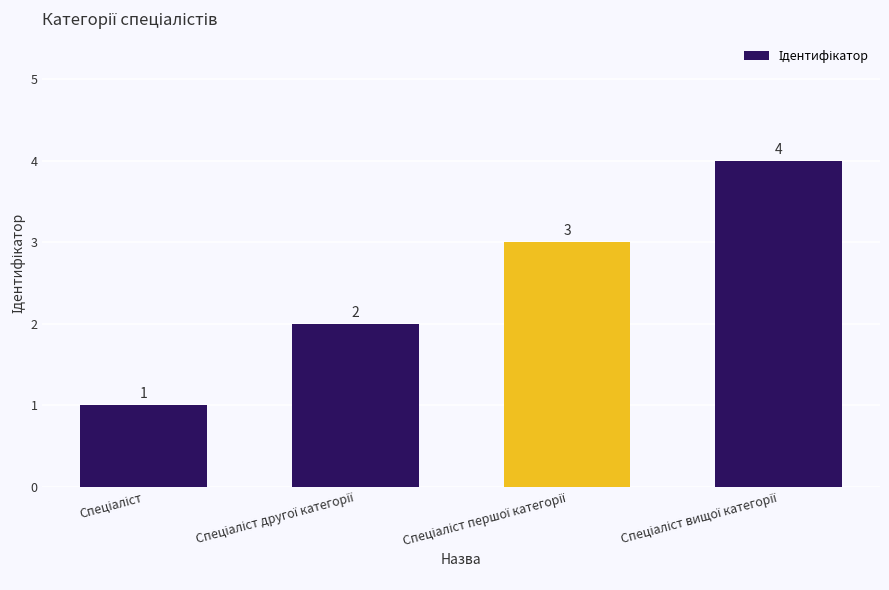

Are the bars horizontal?

No